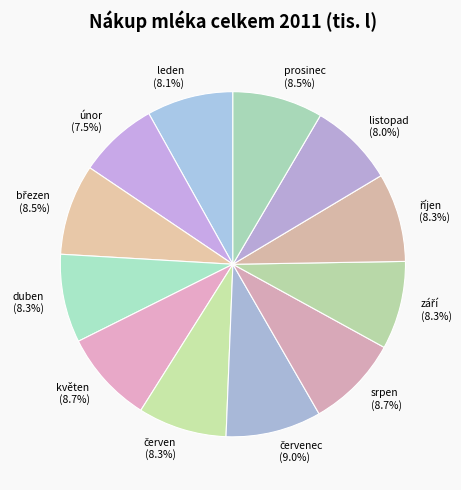

How many segments does this pie chart have?

12